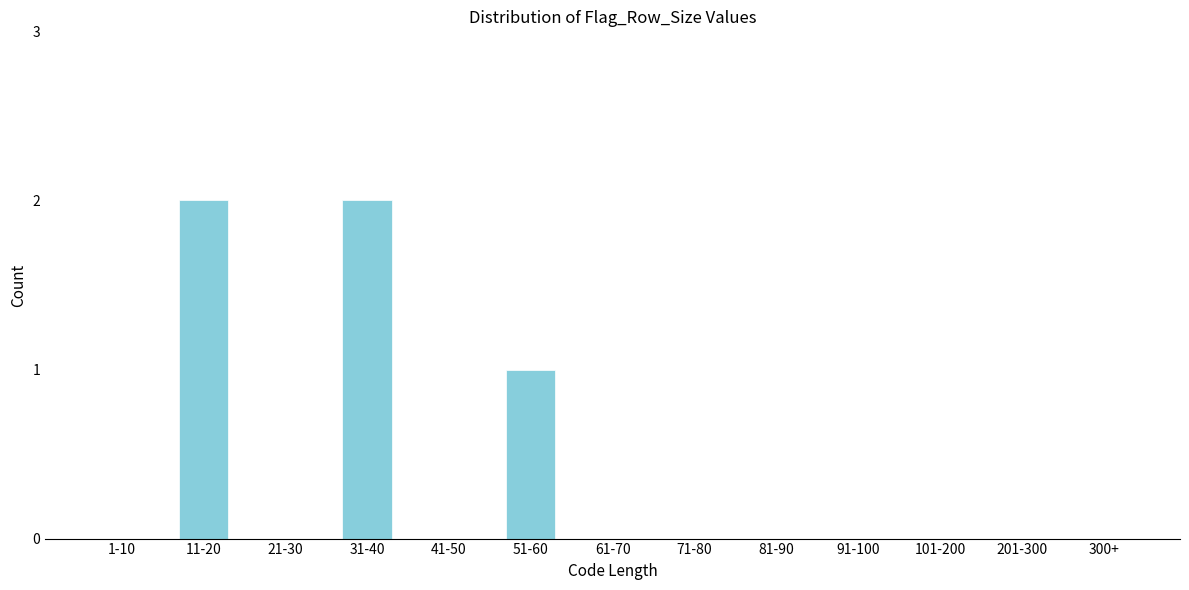

Reading right to left, list all the values displayed in this chart.

300+=0	201-300=0	101-200=0	91-100=0	81-90=0	71-80=0	61-70=0	51-60=1	41-50=0	31-40=2	21-30=0	11-20=2	1-10=0